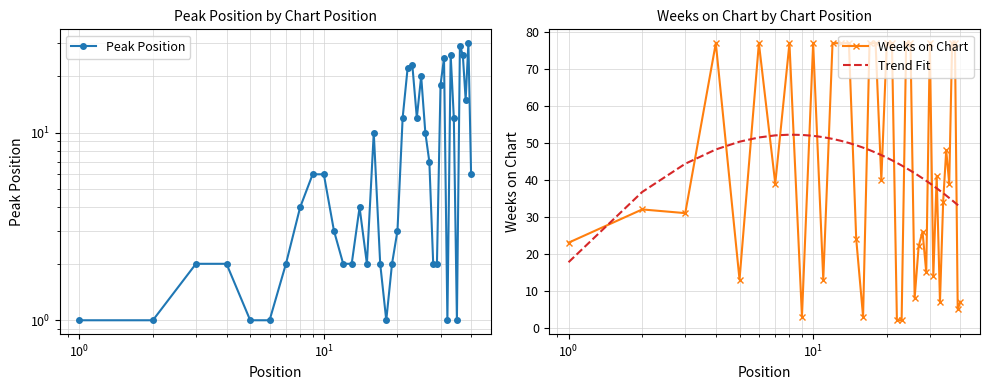

True or false: Peak Position and Trend Fit intersect in this chart.

False